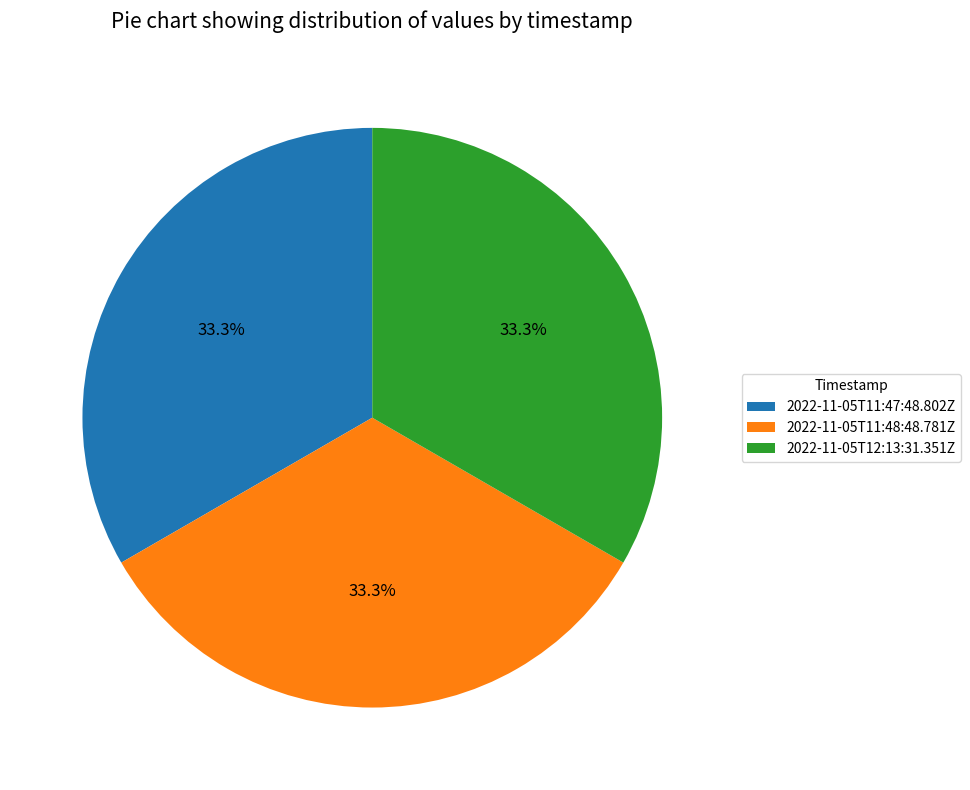

What is the ratio of the value at 2022-11-05T12:13:31.351Z to the value at 2022-11-05T11:48:48.781Z?

1.0